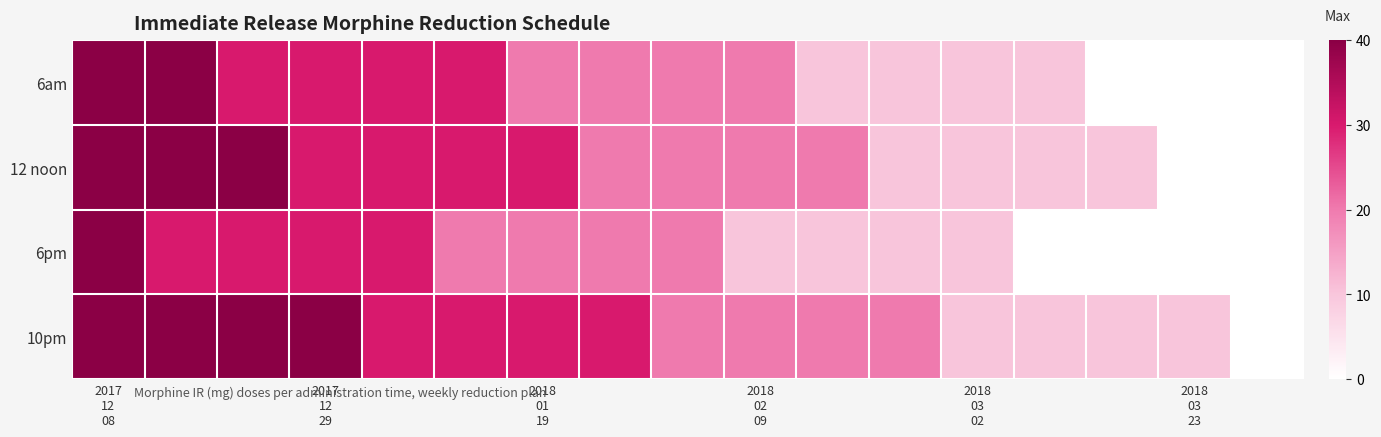

Which series has the largest total across all categories?

10pm